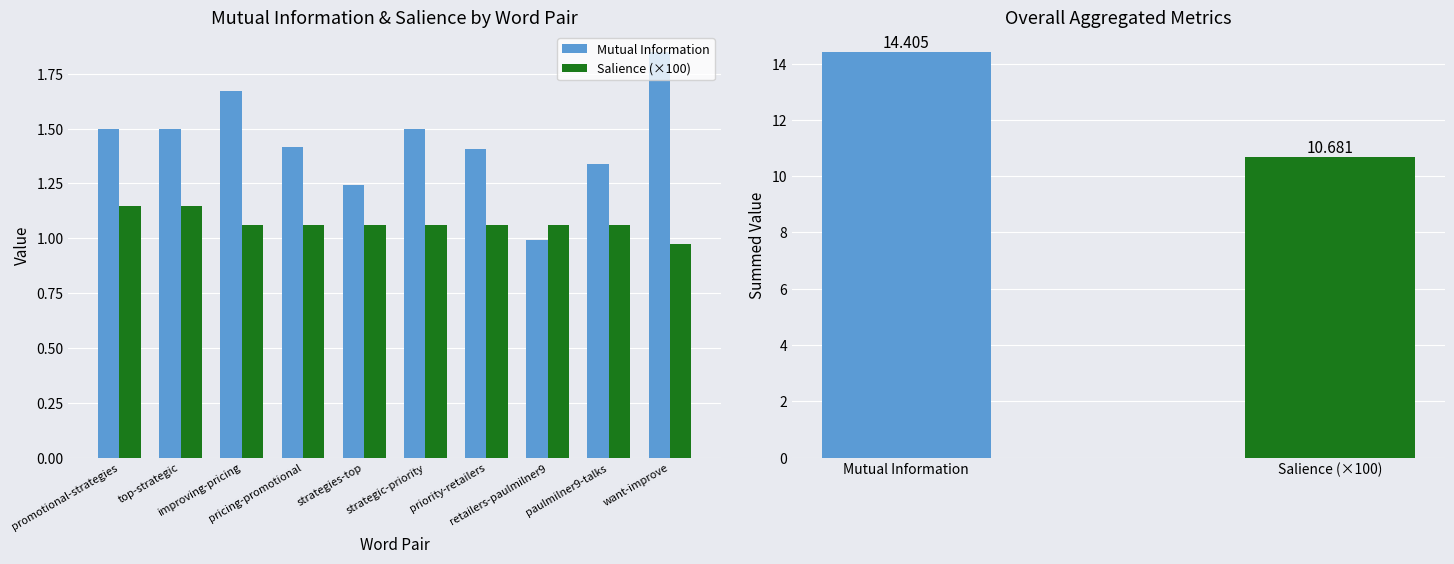

What is the sum of all Mutual Information values?

14.4